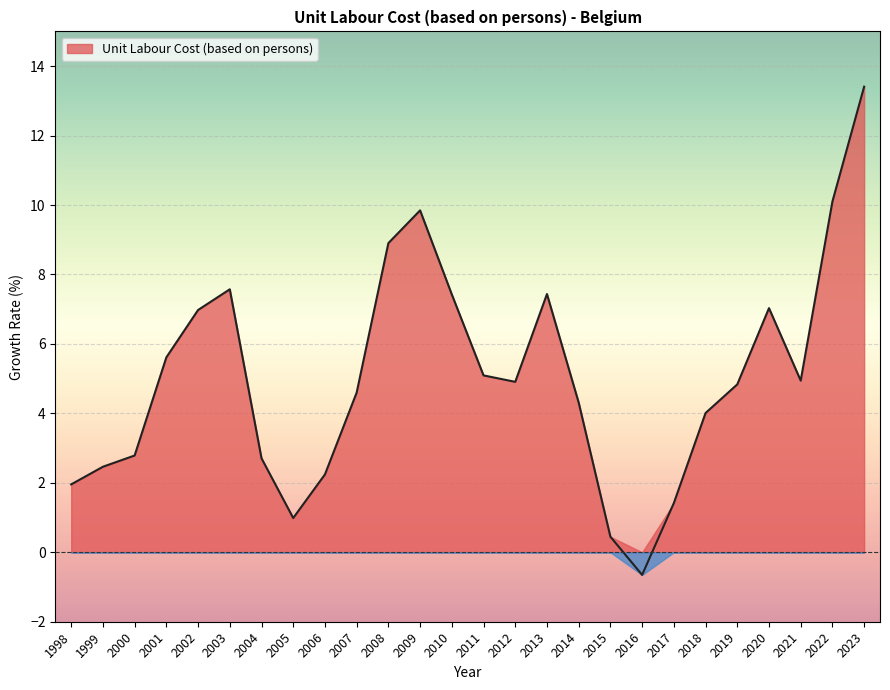

At which category does the data reach its first local peak?

2003